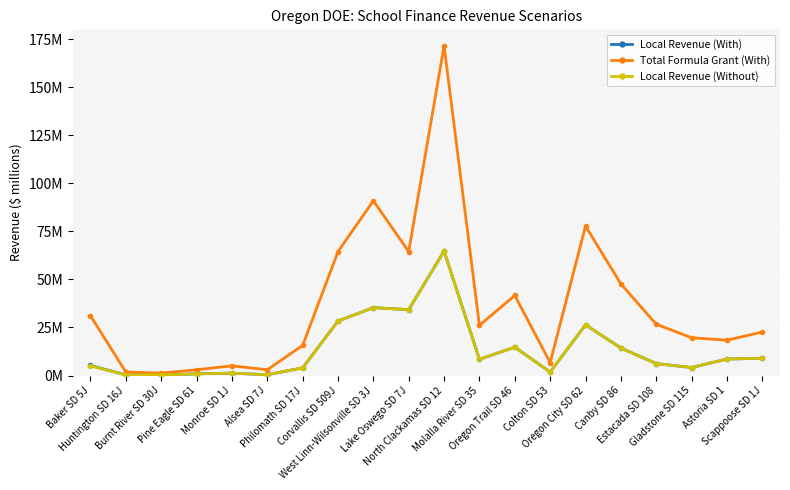

What is the average value of the Total Formula Grant (With) series?

37.0